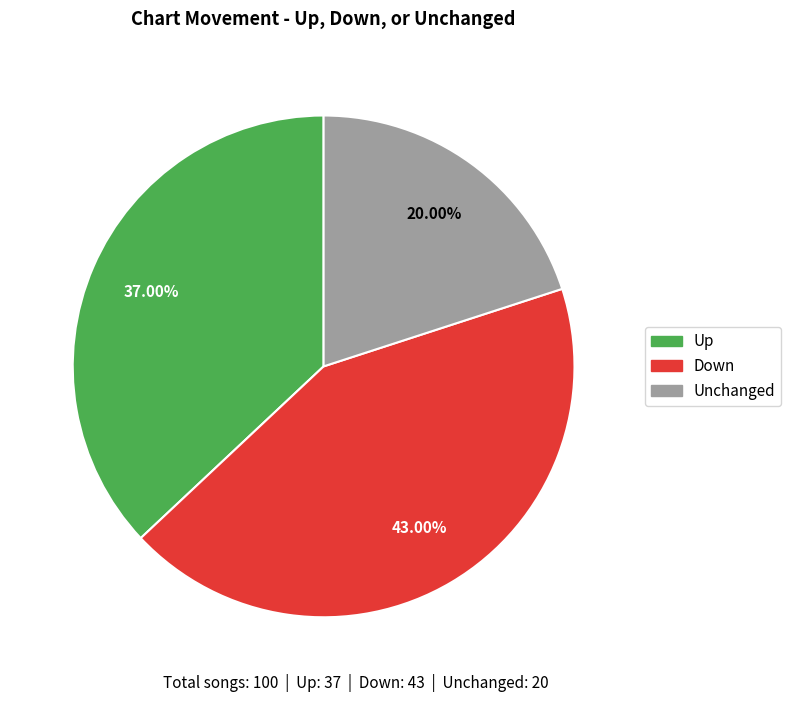

Is the sum of Unchanged and Up greater than half?

Yes